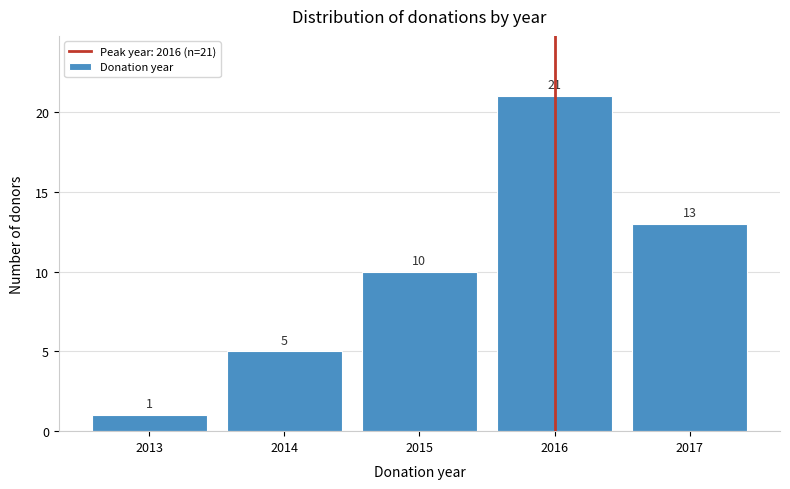

Reading left to right, what are all the values shown in this chart?

1	5	10	21	13